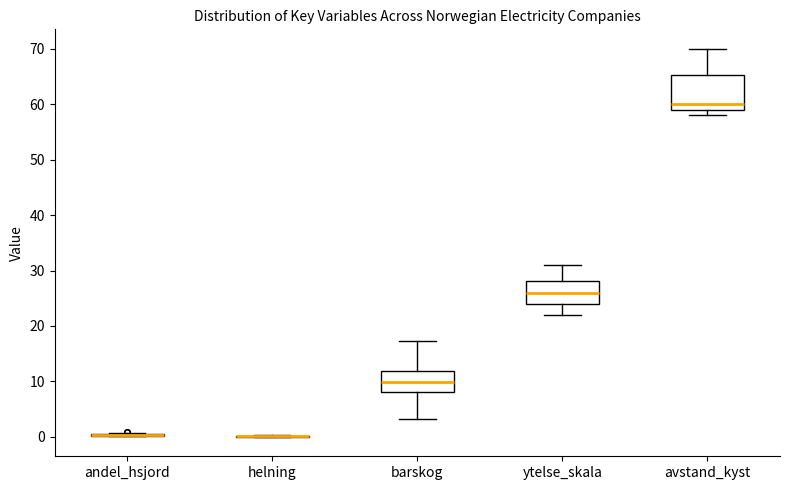

Comparing the boxes themselves (not the whiskers), which one is the tallest?

avstand_kyst